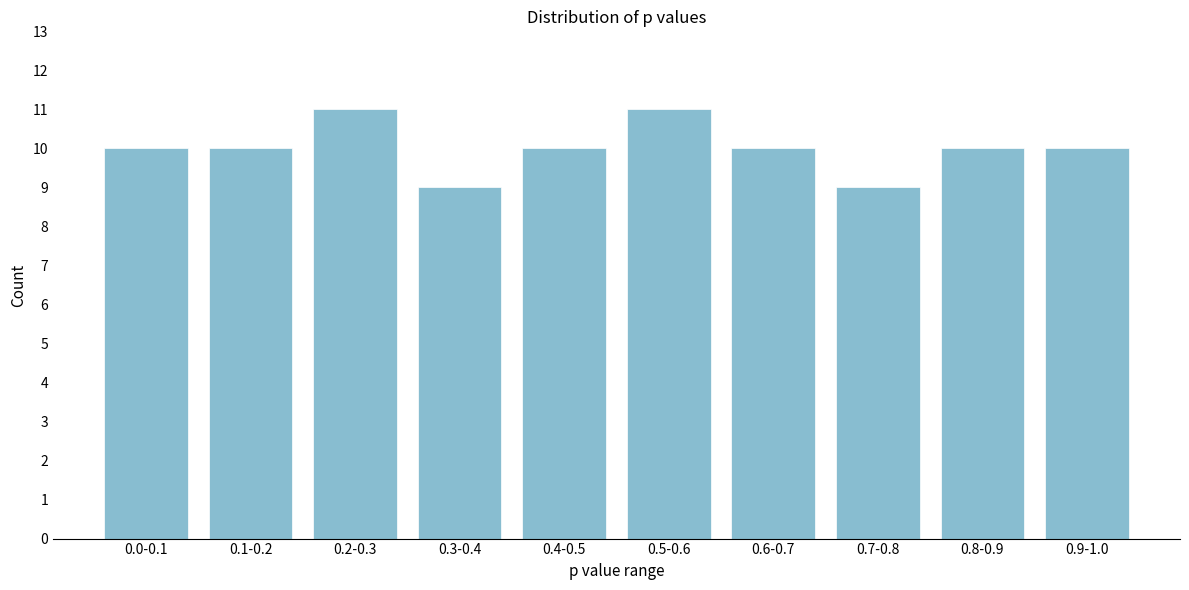

Reading left to right, list all the values displayed in this chart.

0.0-0.1=10	0.1-0.2=10	0.2-0.3=11	0.3-0.4=9	0.4-0.5=10	0.5-0.6=11	0.6-0.7=10	0.7-0.8=9	0.8-0.9=10	0.9-1.0=10